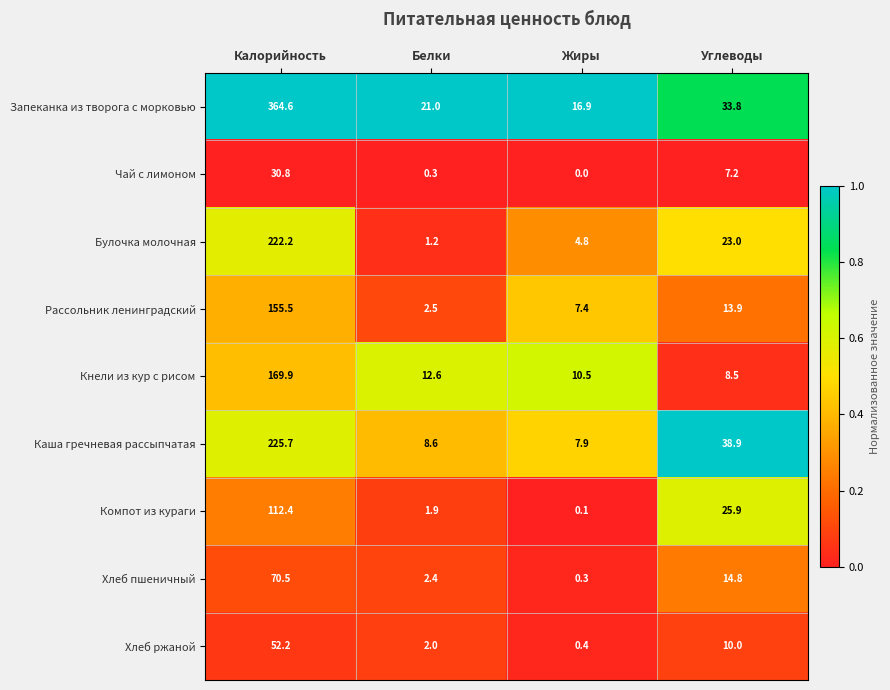

What is the difference between the Каша гречневая рассыпчатая values at Углеводы and Белки?

30.3